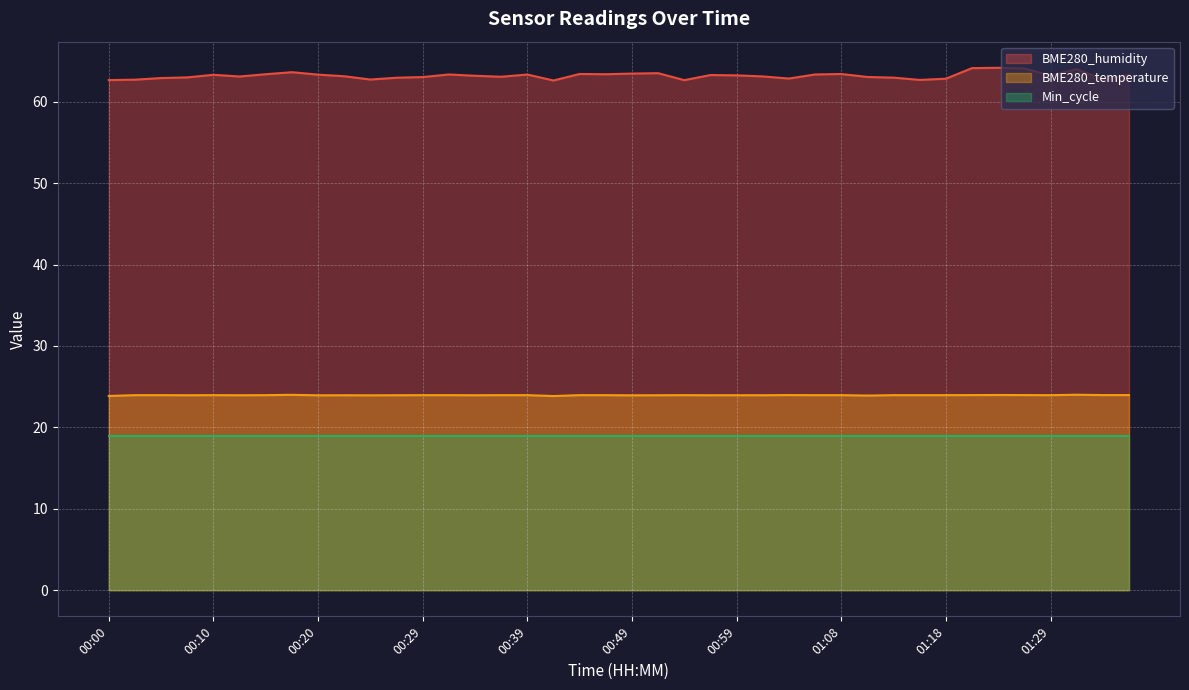

At how many categories does at least one series exceed 28?

40